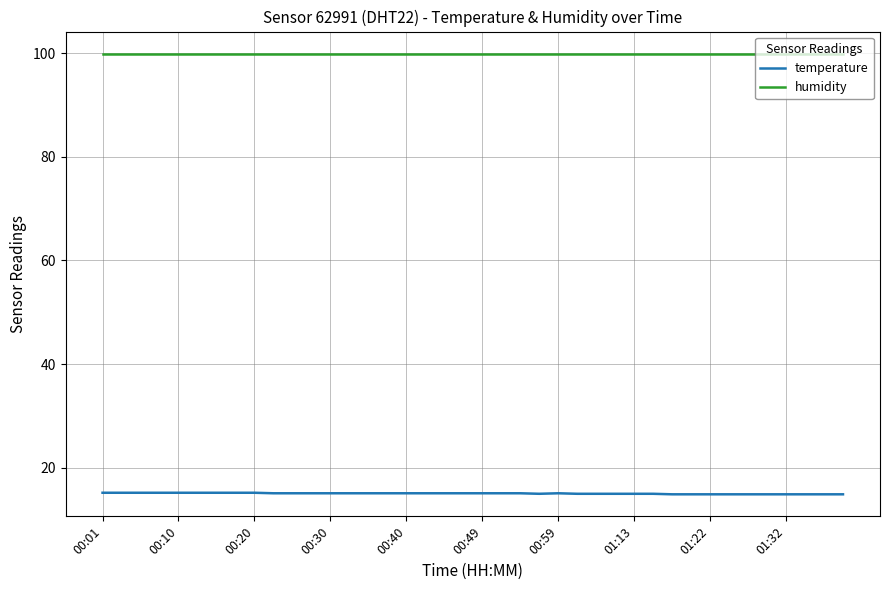

Which series has the largest total across all categories?

humidity